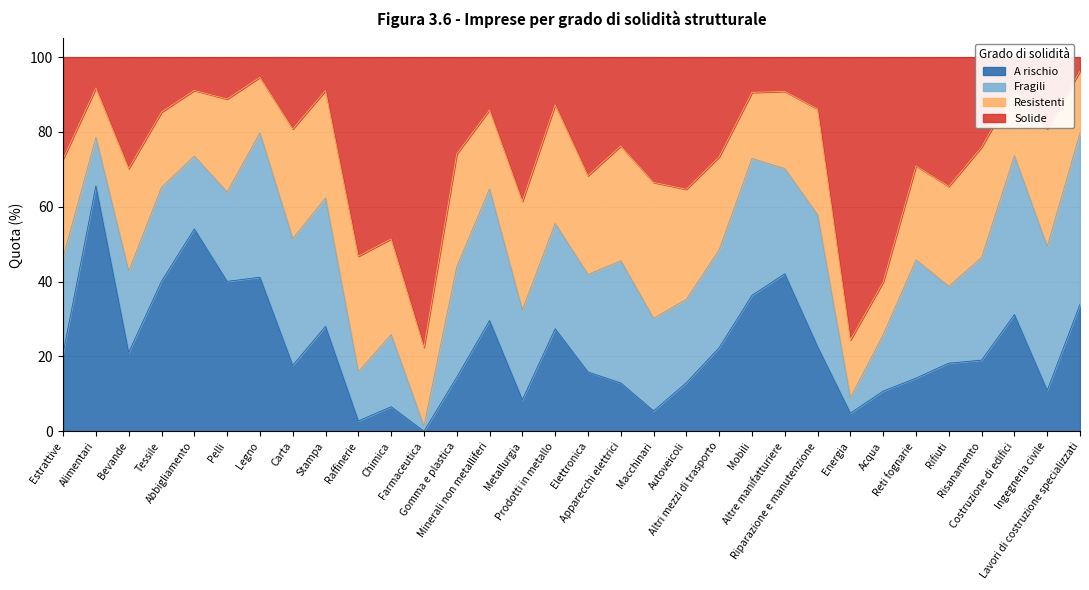

How many data points in A rischio are less than 20?

16